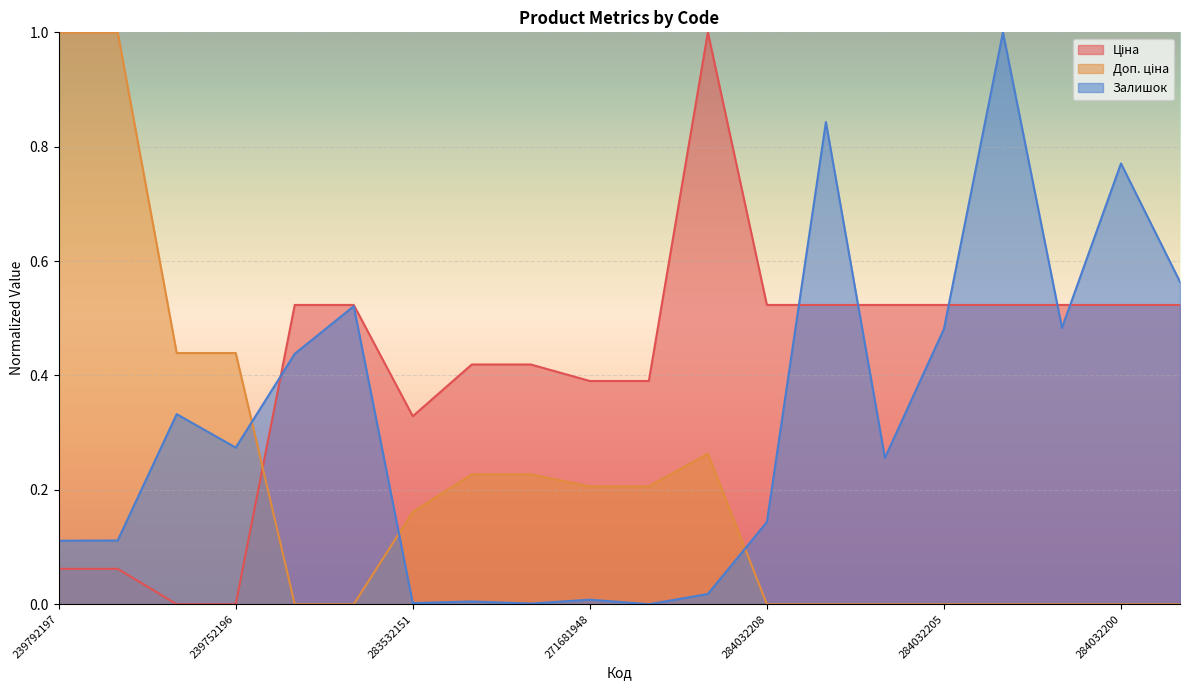

How many data points in Ціна are above 0?

18